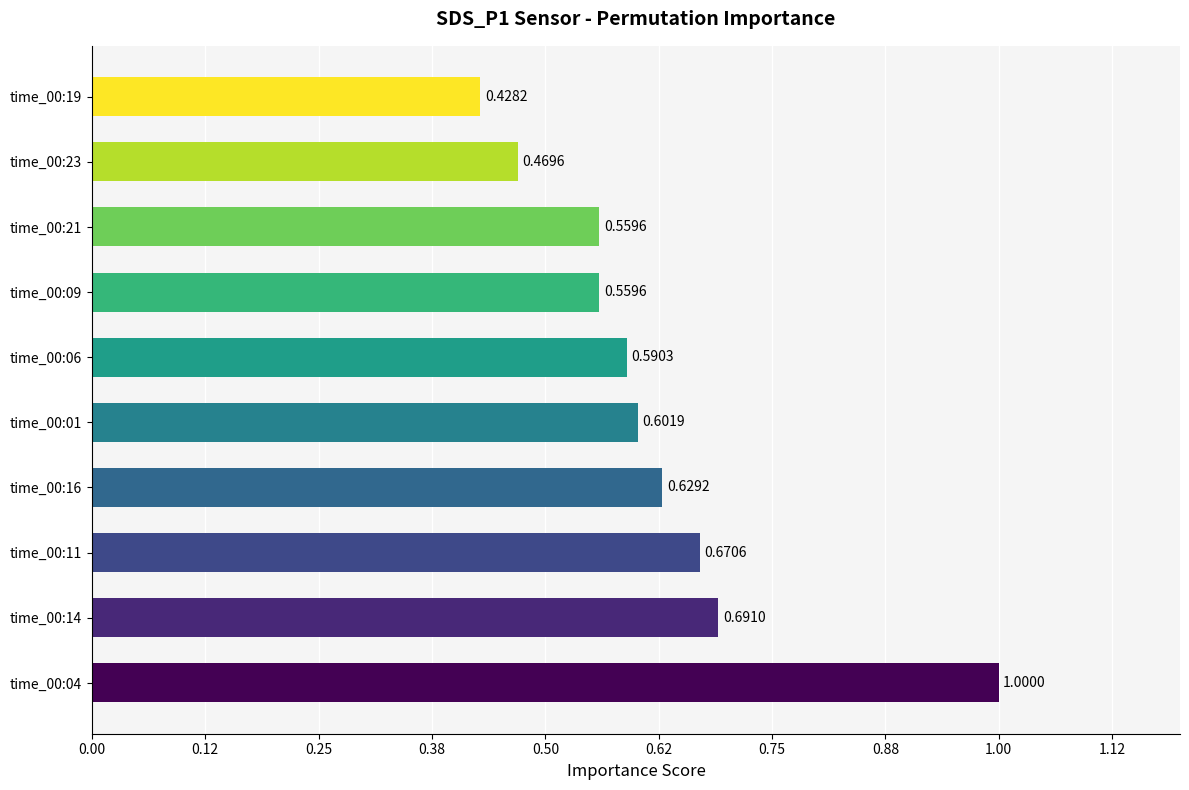

Between time_00:14 and time_00:04, which is larger?

time_00:04